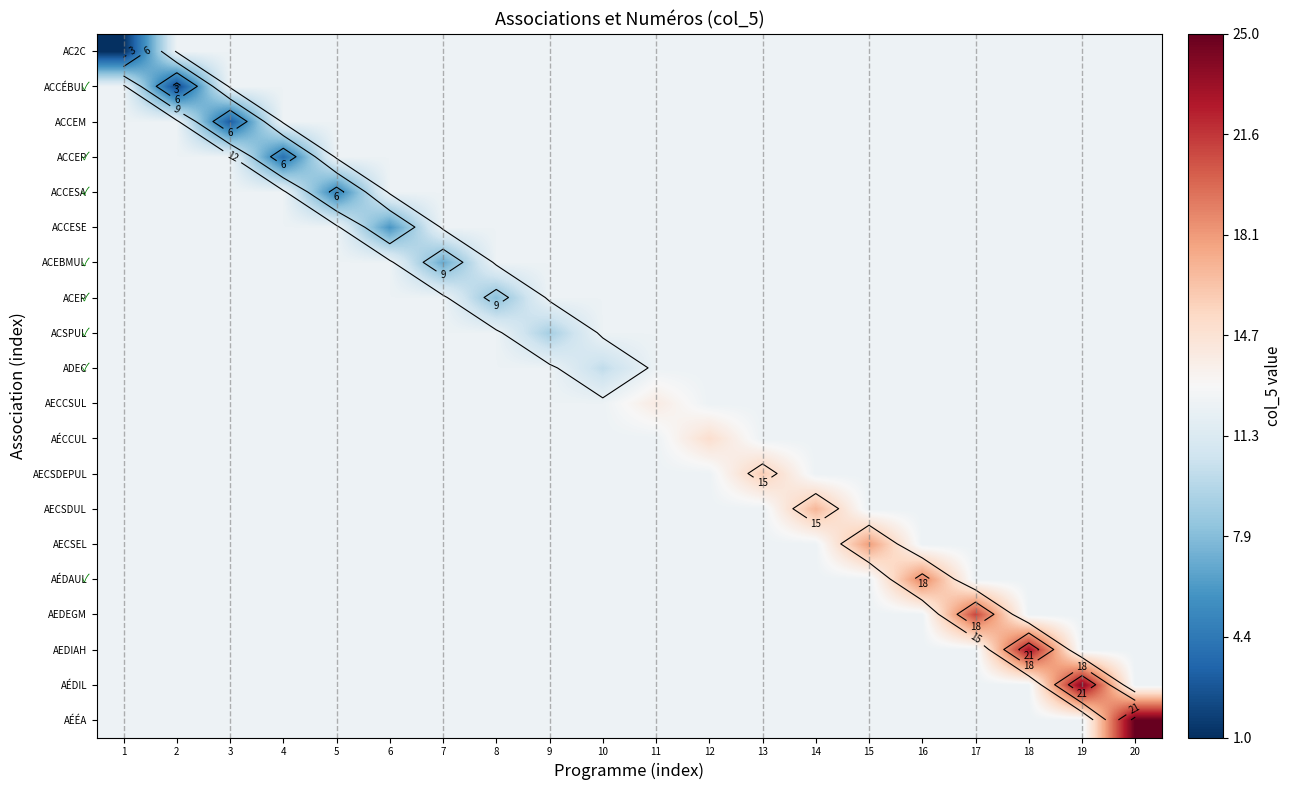

What is the maximum value shown in the chart?

25.0